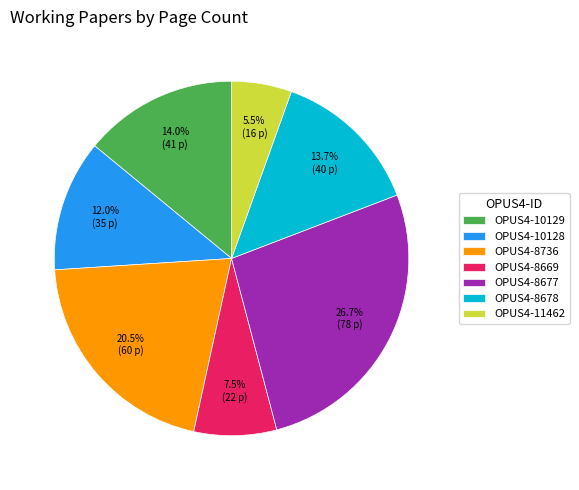

How much of the chart is everything except OPUS4-10128?

88.0%